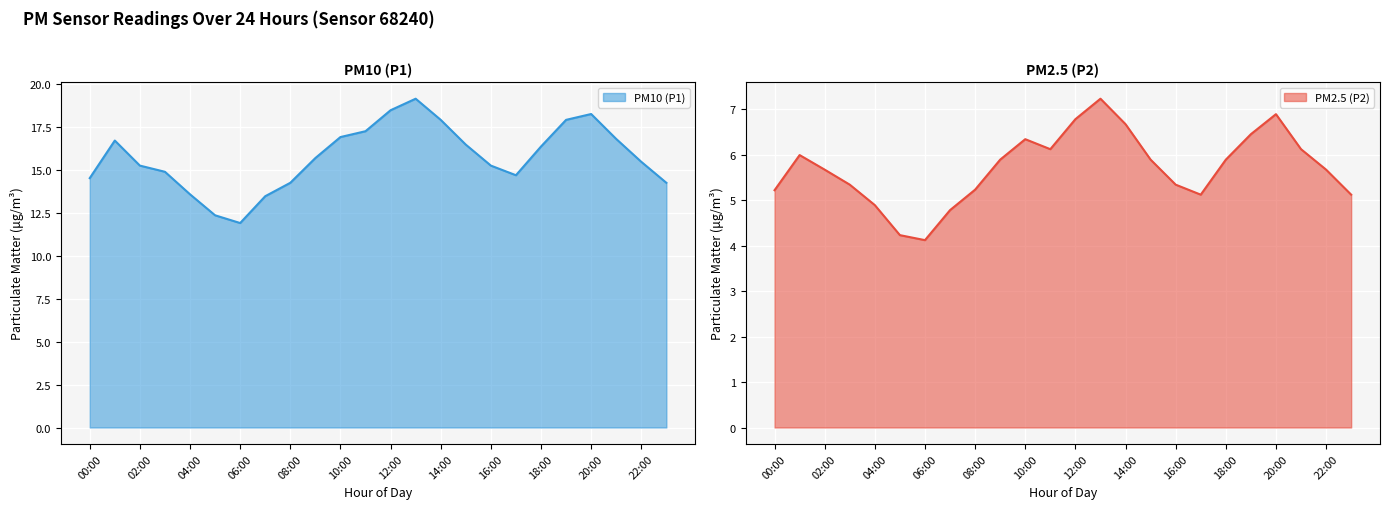

True or false: P1 has more than 2 points higher than both neighbors.

True